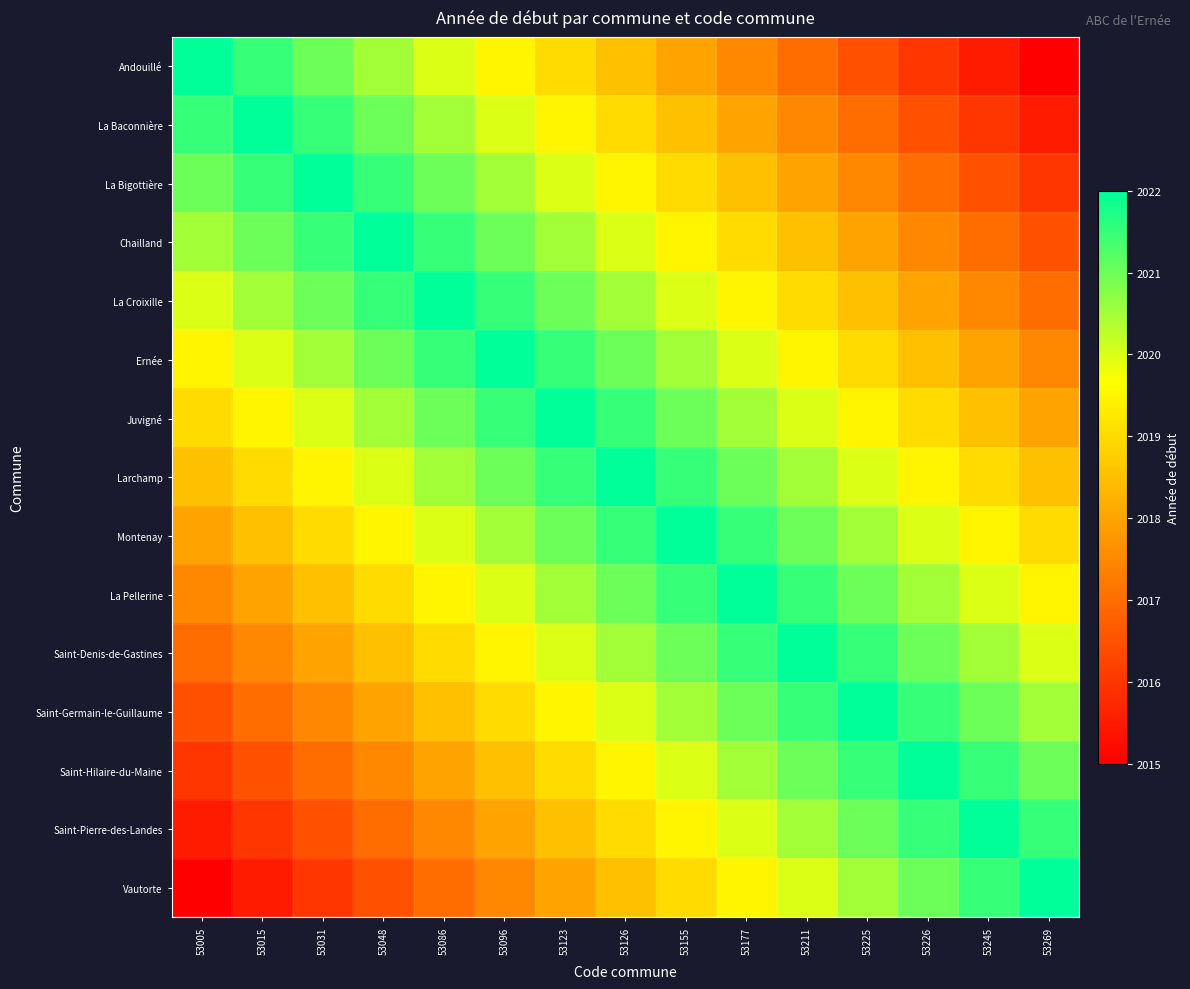

Which has a higher value, 53177 or 53225?

53177